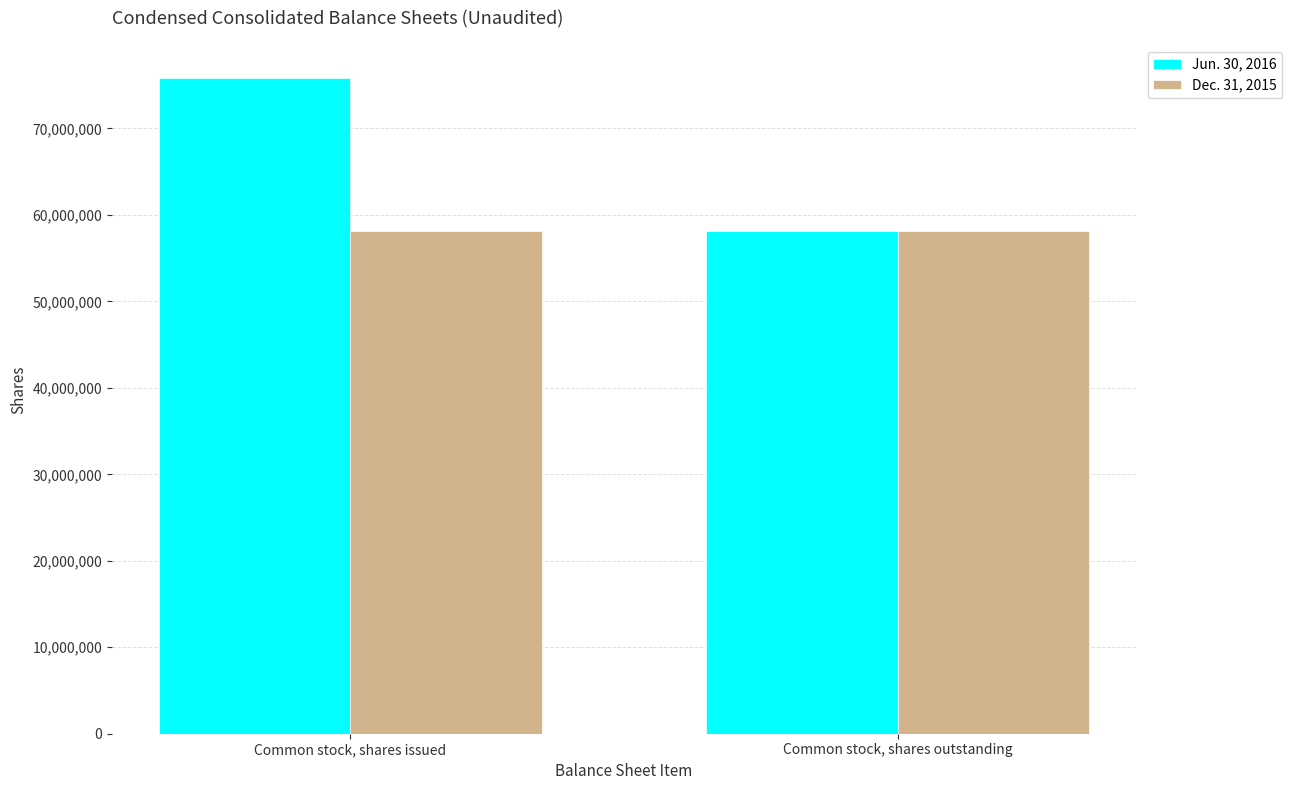

Rank the series by their maximum value, from highest to lowest.

Jun. 30, 2016, Dec. 31, 2015